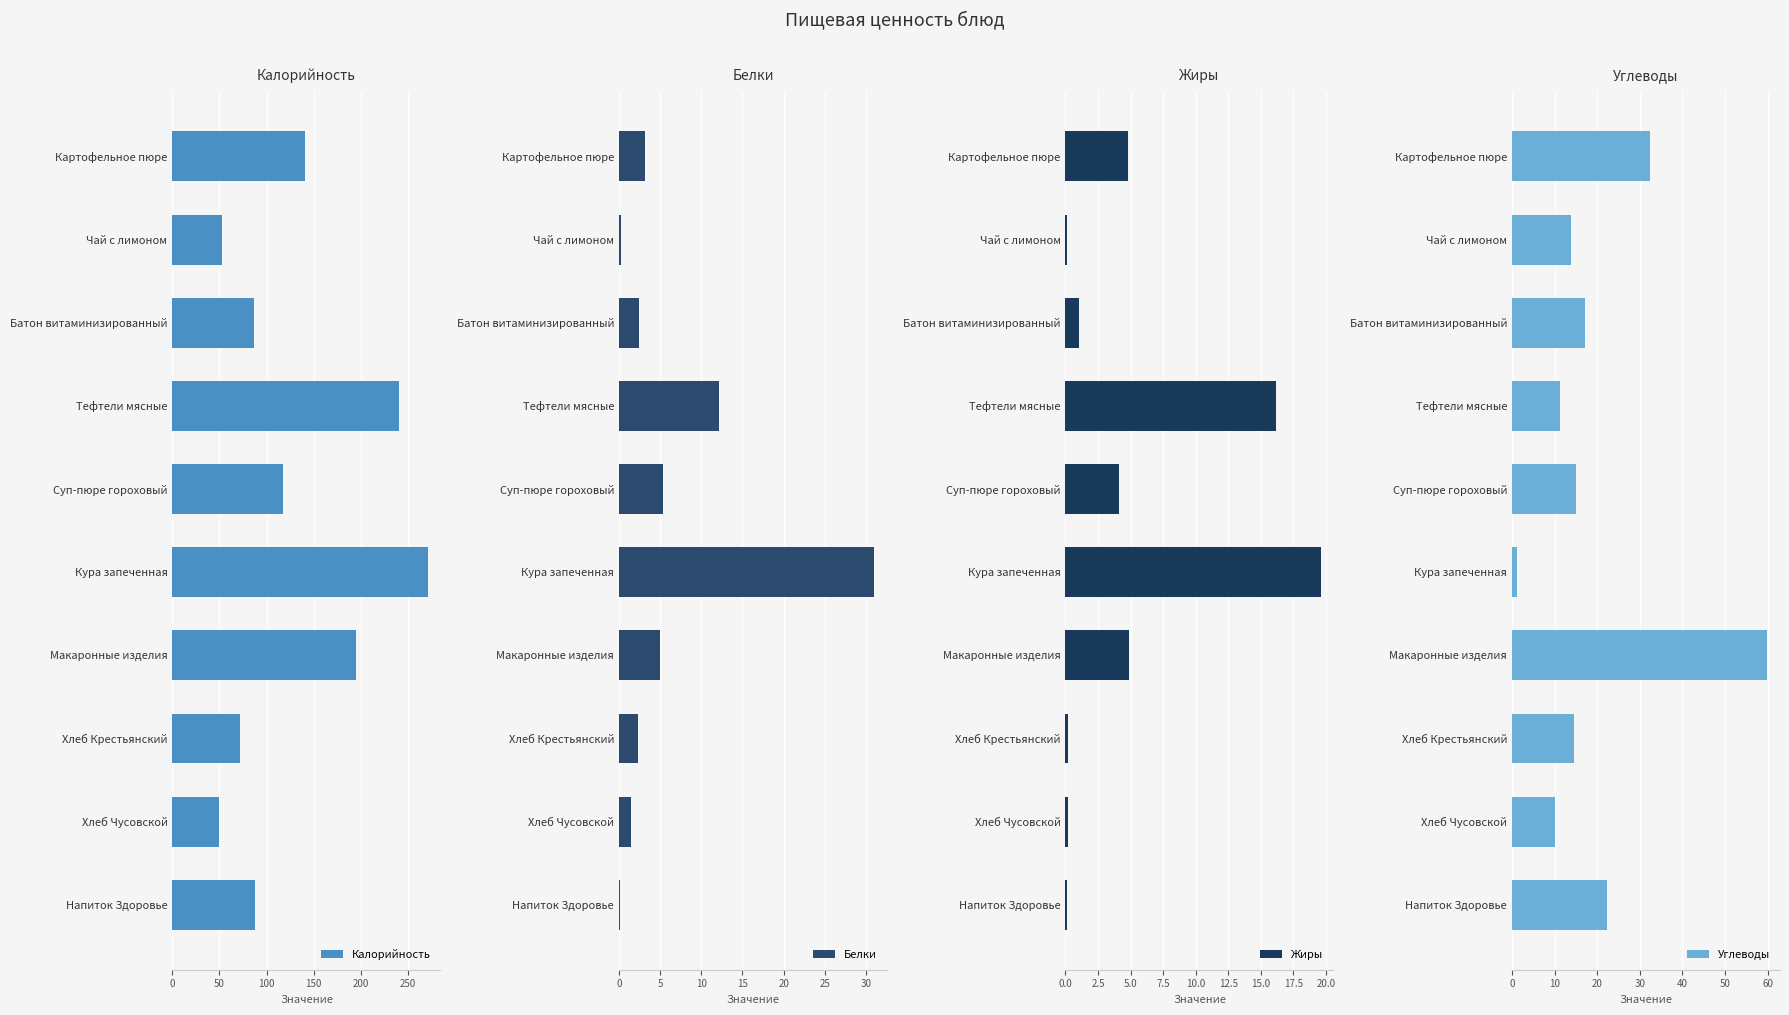

Reading left to right, list all the values displayed in this chart.

Калорийность: 140.4	53.2	86.4	240.1	117.5	271.1	195.1	71.4	49.6	87.4
Белки: 3.2	0.3	2.5	12.1	5.3	31.0	5.0	2.3	1.5	0.1
Жиры: 4.8	0.1	1.1	16.2	4.1	19.6	4.9	0.2	0.2	0.1
Углеводы: 32.5	13.9	17.1	11.3	15.0	1.1	59.9	14.6	10.0	22.4